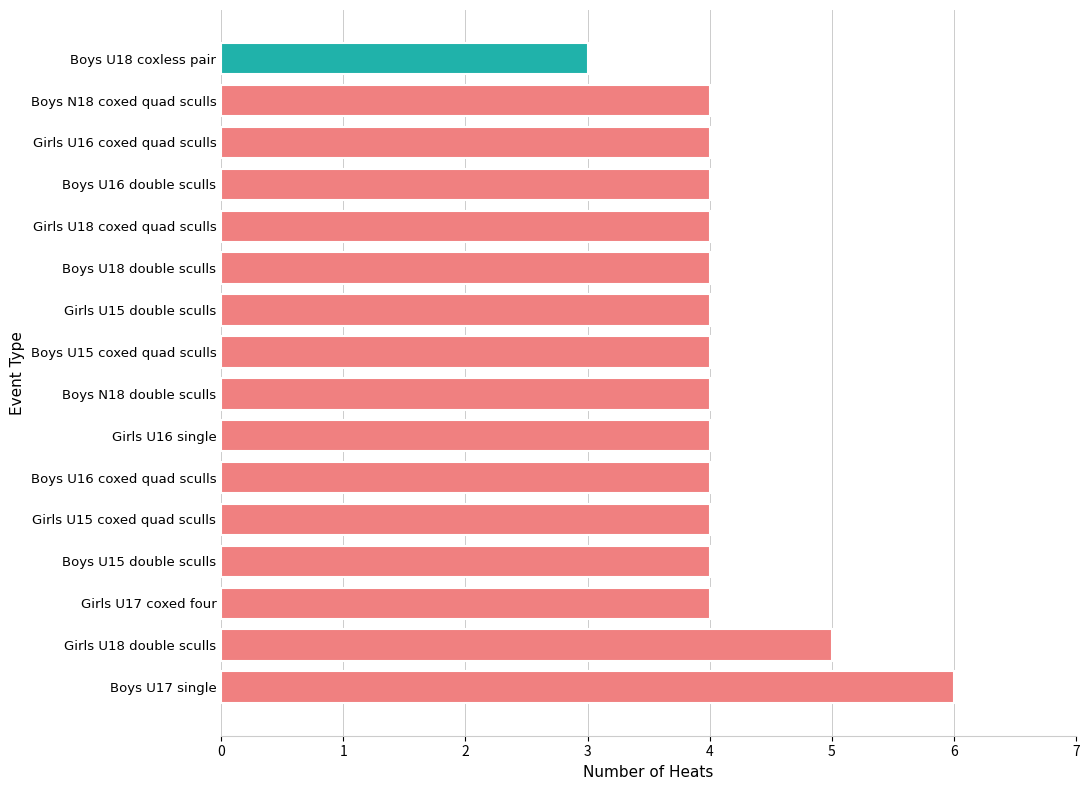

True or false: the data shows 4 at Boys U16 double sculls.

True